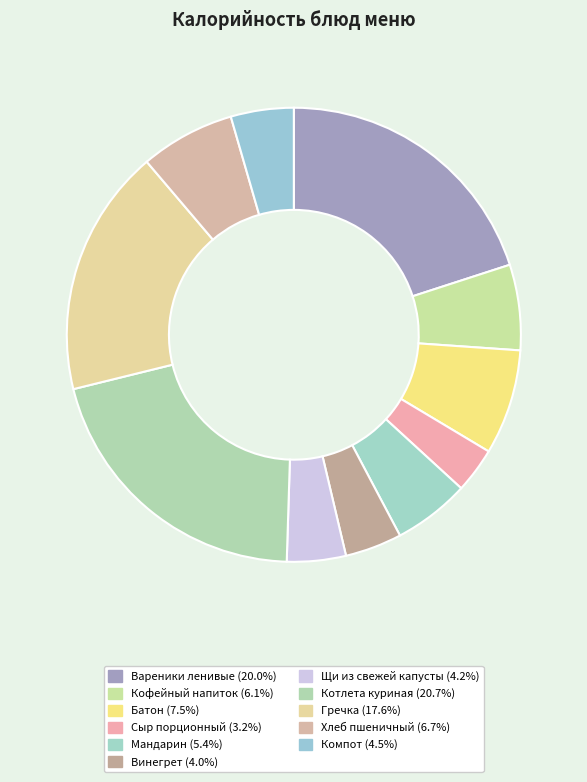

To the nearest percent, what is the average slice percentage?

9%